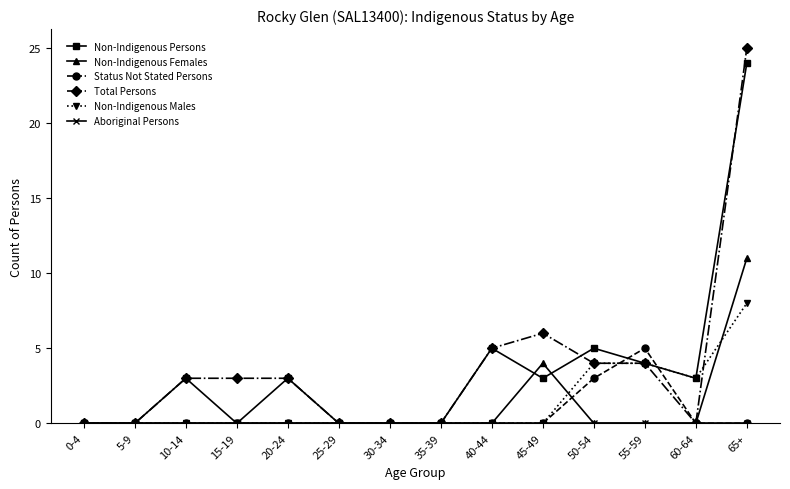

What is the total value across all series at 55-59?

17